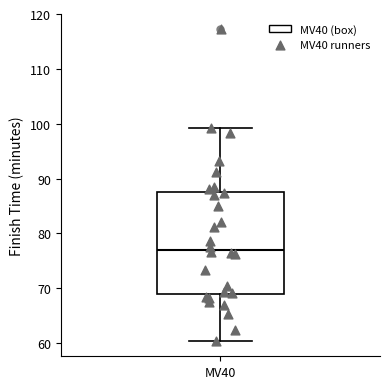

Where is the upper edge of the box for MV40 on the y-axis? The values are not printed on the chart, so give them approximately, as read against the axis.

88